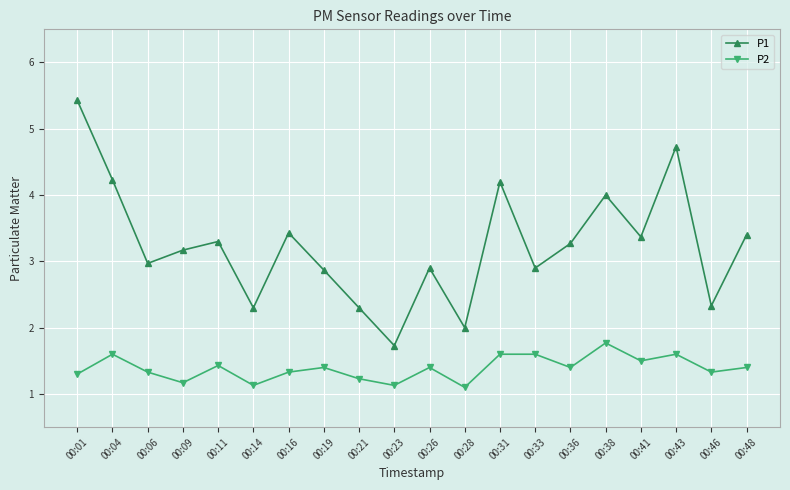

Between 00:14 and 00:43, which series saw the biggest shift?

P1